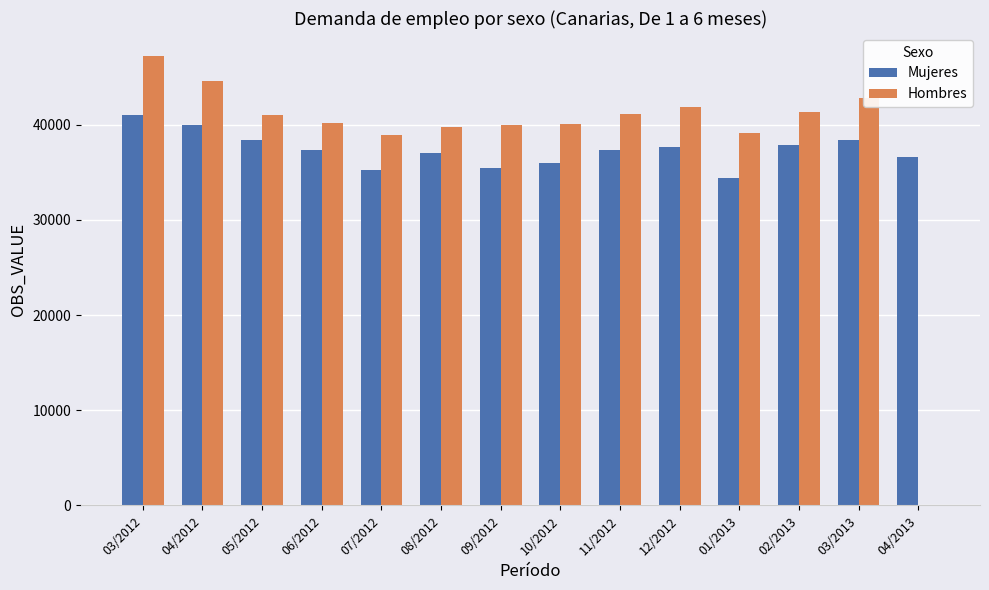

At which category is the sum across all series the highest?

03/2012